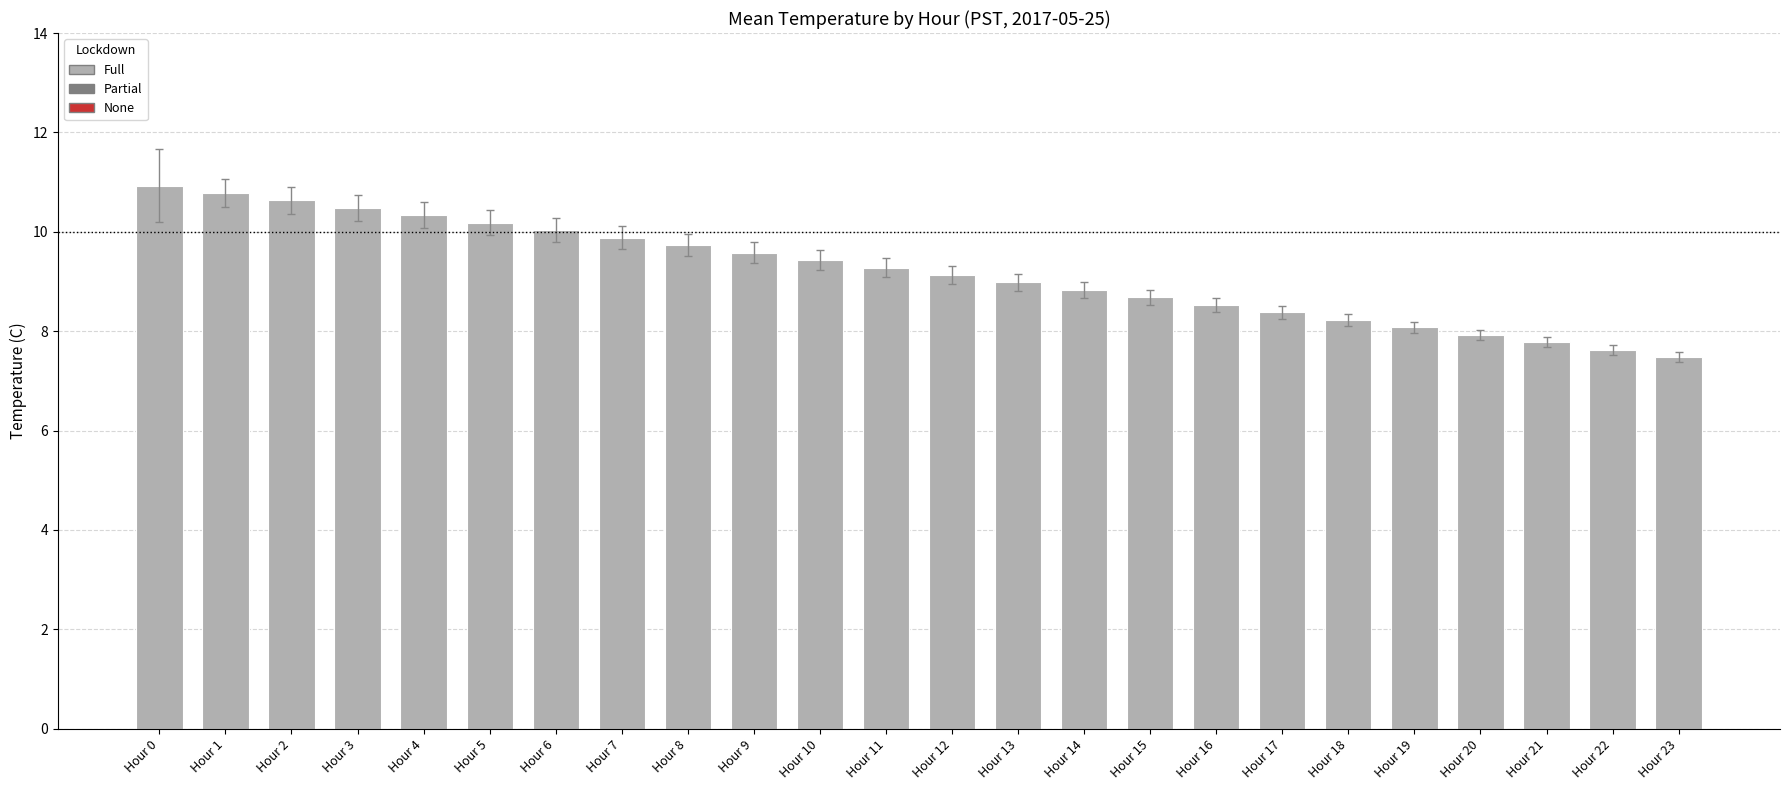

Reading left to right, extract all data points from this chart.

10.9	10.8	10.6	10.5	10.3	10.2	10.0	9.9	9.7	9.6	9.4	9.3	9.1	9.0	8.8	8.7	8.5	8.4	8.2	8.1	7.9	7.8	7.6	7.5